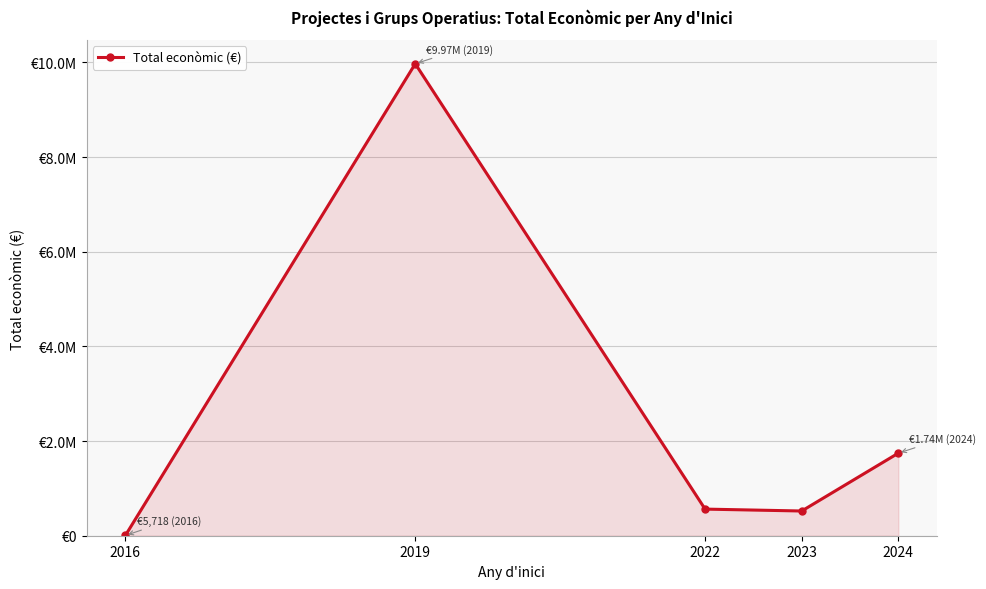

Where is the first local minimum?

2023